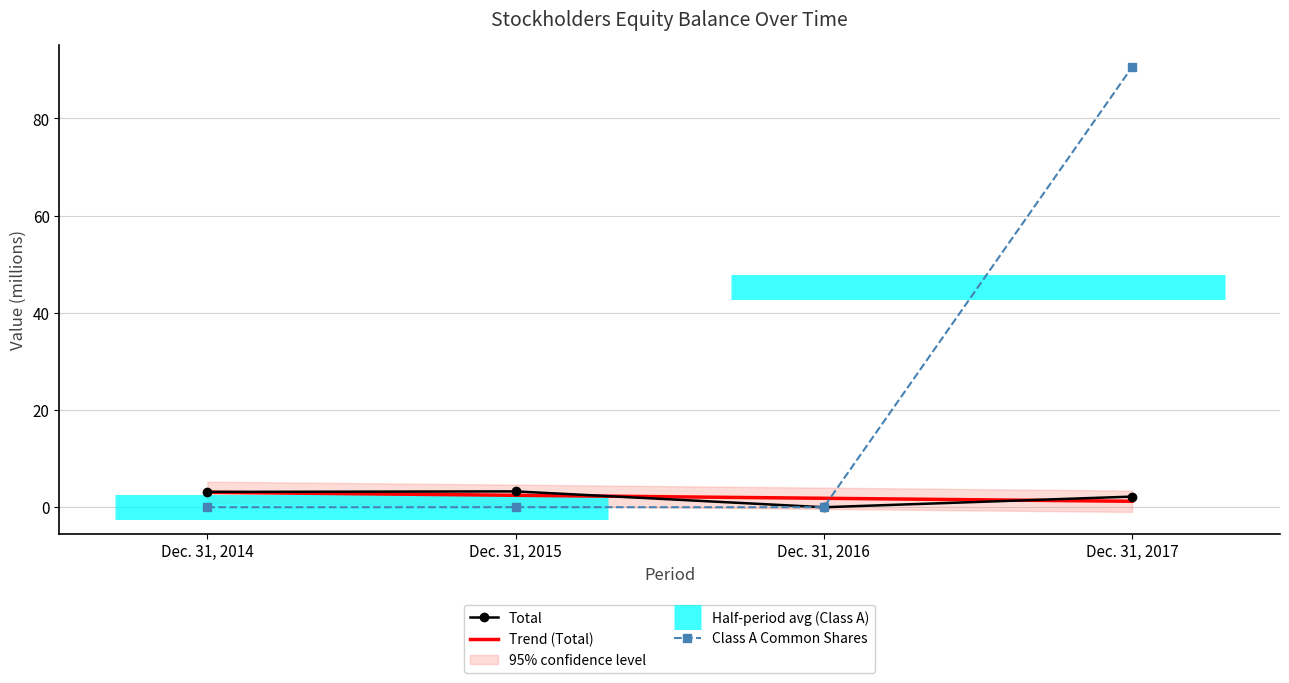

Is it true that Total equals 0.0 at Dec. 31, 2016?

True